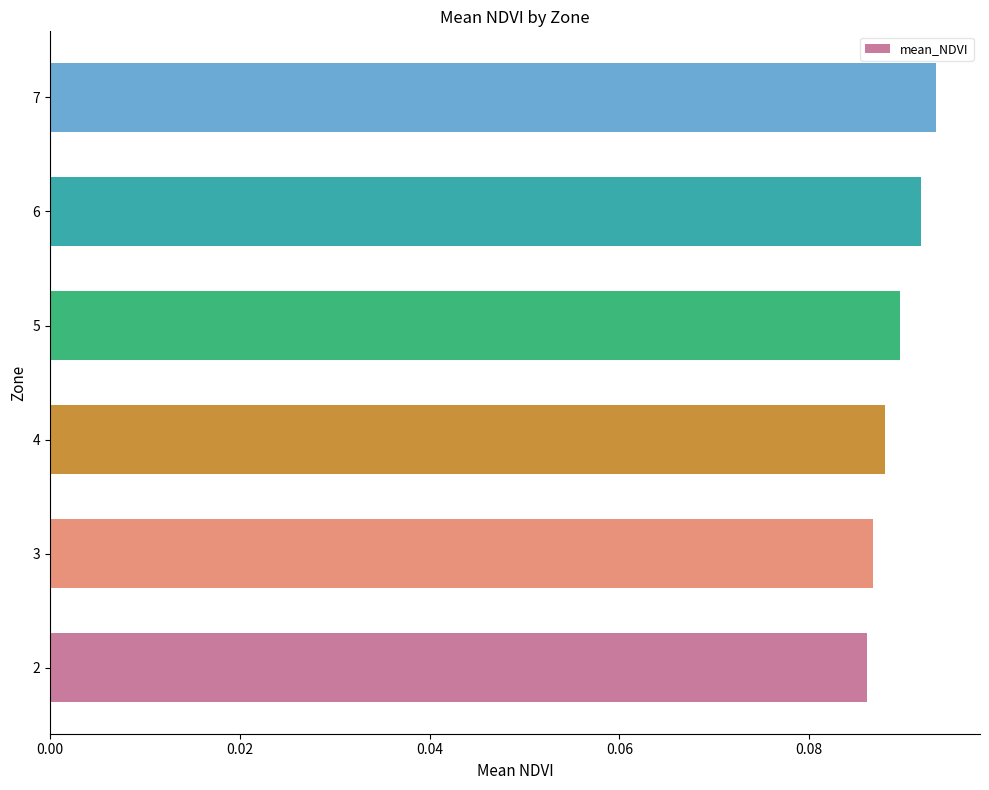

Between 5 and 2, which is larger?

5